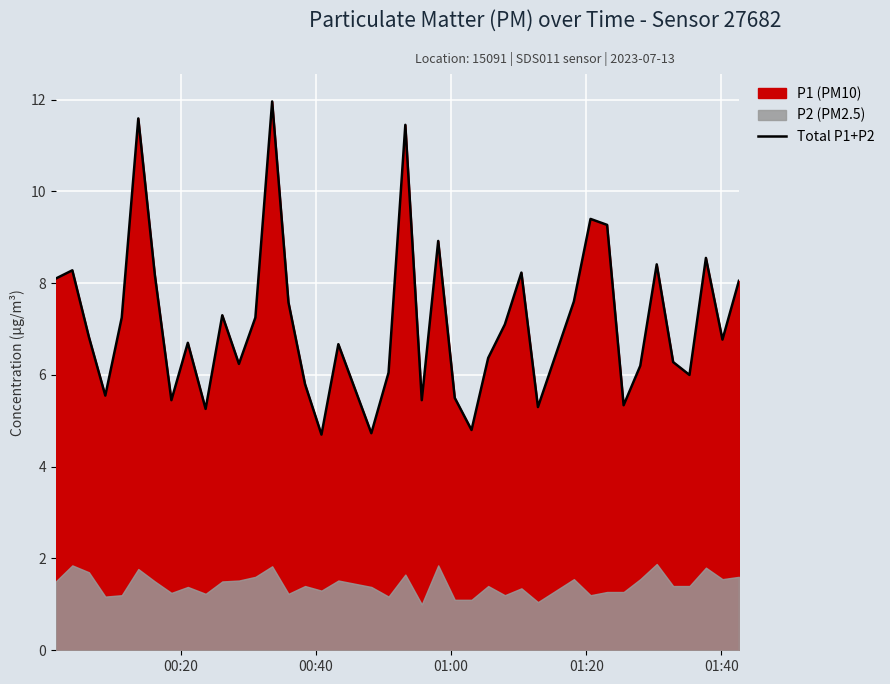

How many points are higher than both their immediate neighbors (excluding endpoints)?

12